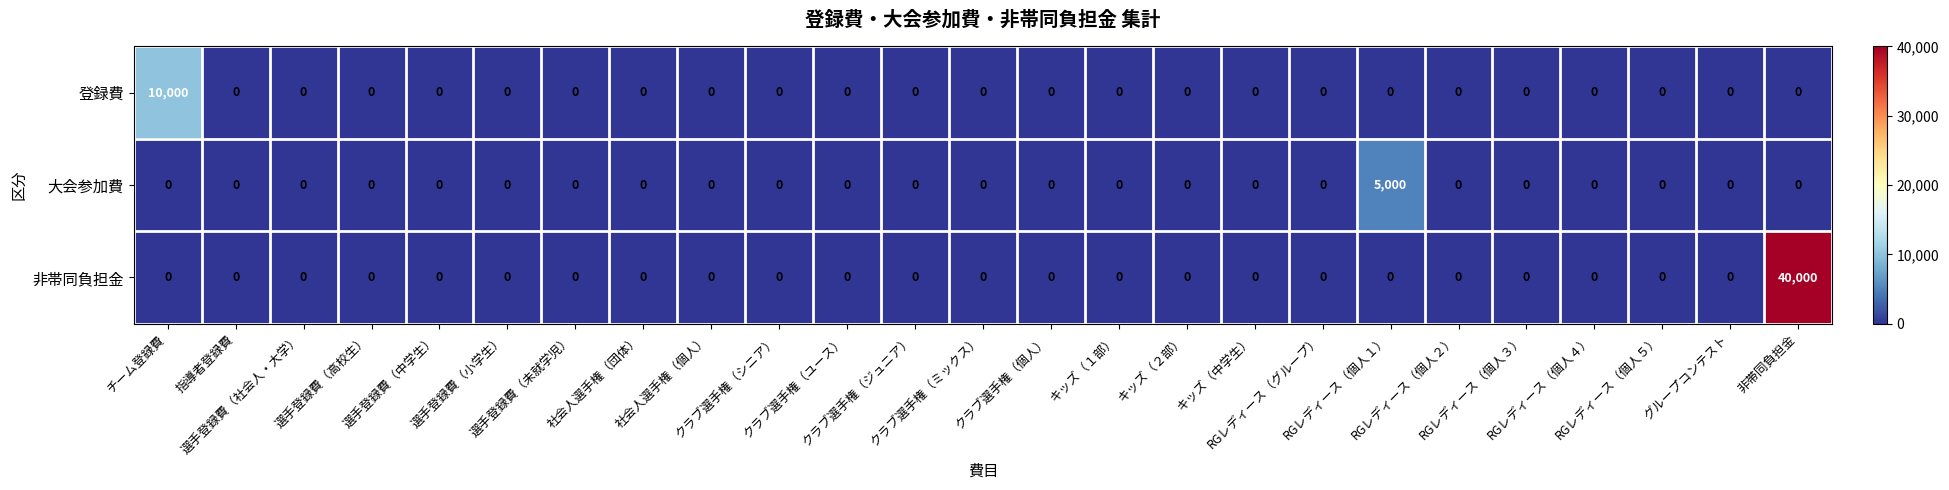

What is the average value of the 登録費 series?

400